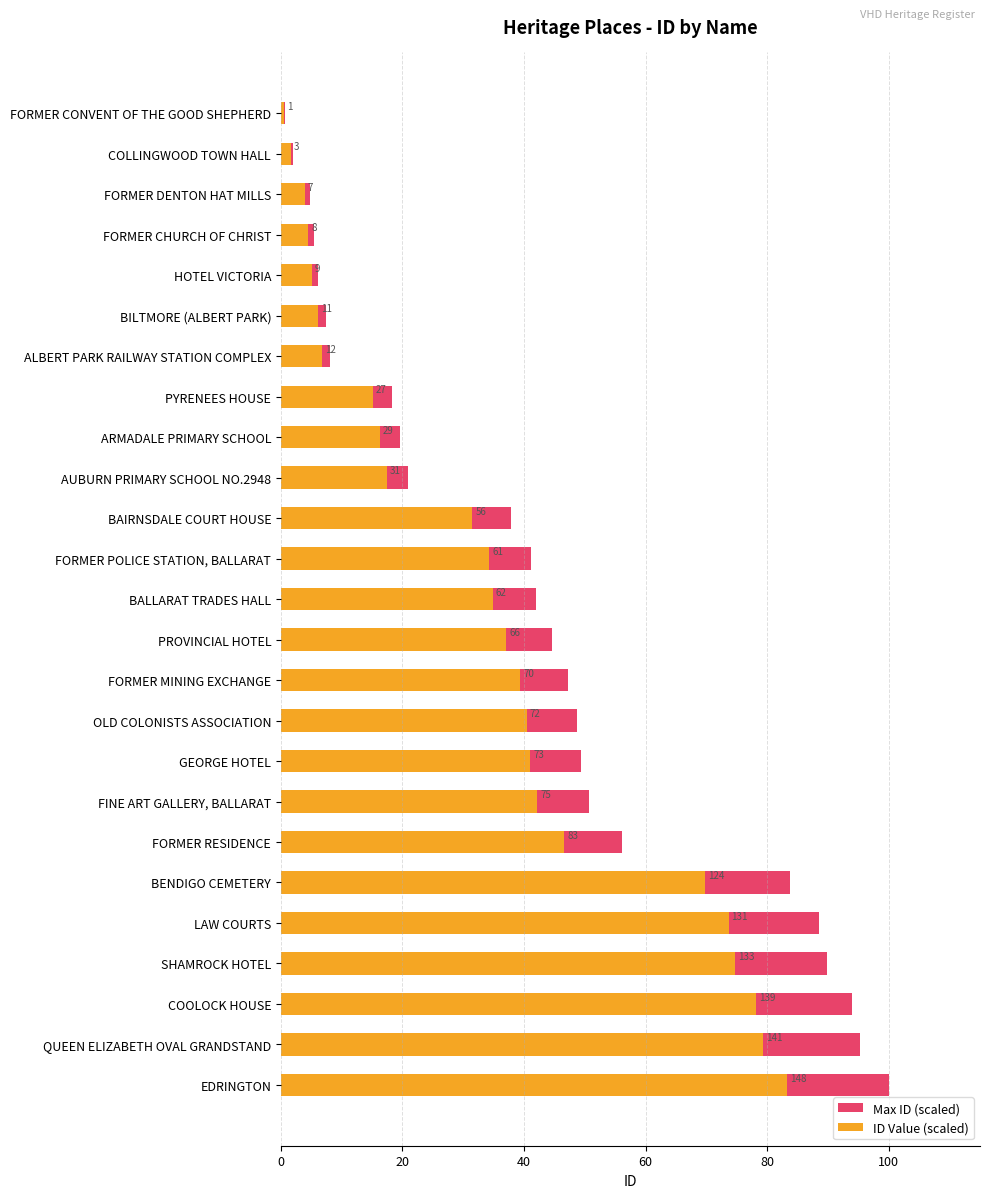

True or false: ID Value (scaled) has a value of 46.7 at FORMER RESIDENCE.

True